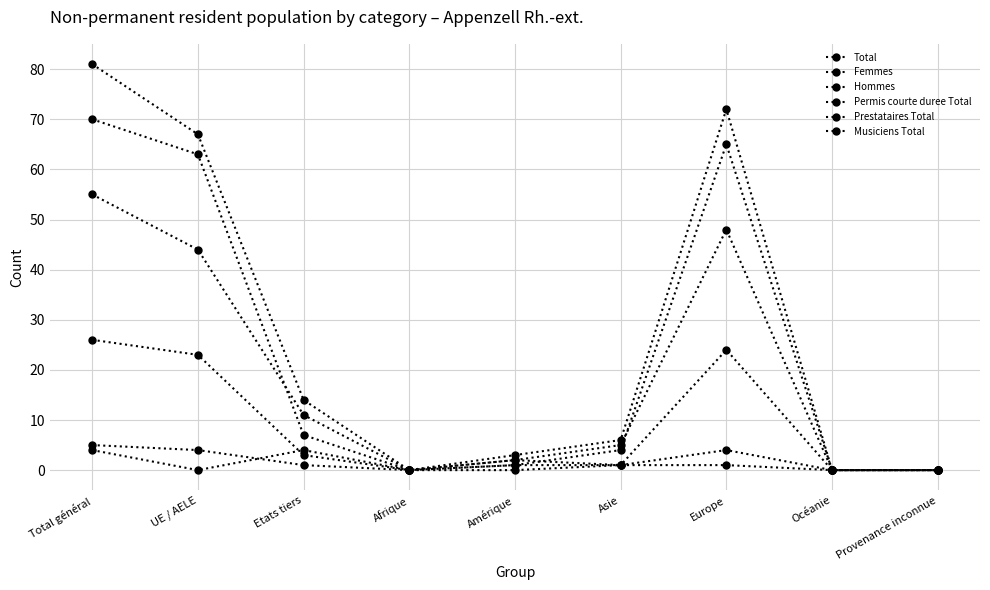

Is the value of Prestataires Total at Asie greater than the value of Femmes at Europe?

No